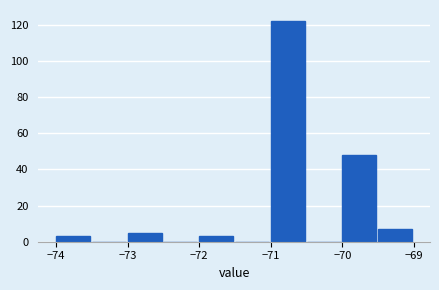

Reading left to right, list every bar in this chart as the range it spans on the x-axis followed by its height. The values are not printed on the chart, so give them approximately, as read against the axis.

-74.0 to -73.5: 4
-73.5 to -73.0: 0
-73.0 to -72.5: 6
-72.5 to -72.0: 0
-72.0 to -71.5: 4
-71.5 to -71.0: 0
-71.0 to -70.5: 122
-70.5 to -70.0: 0
-70.0 to -69.5: 48
-69.5 to -69.0: 8